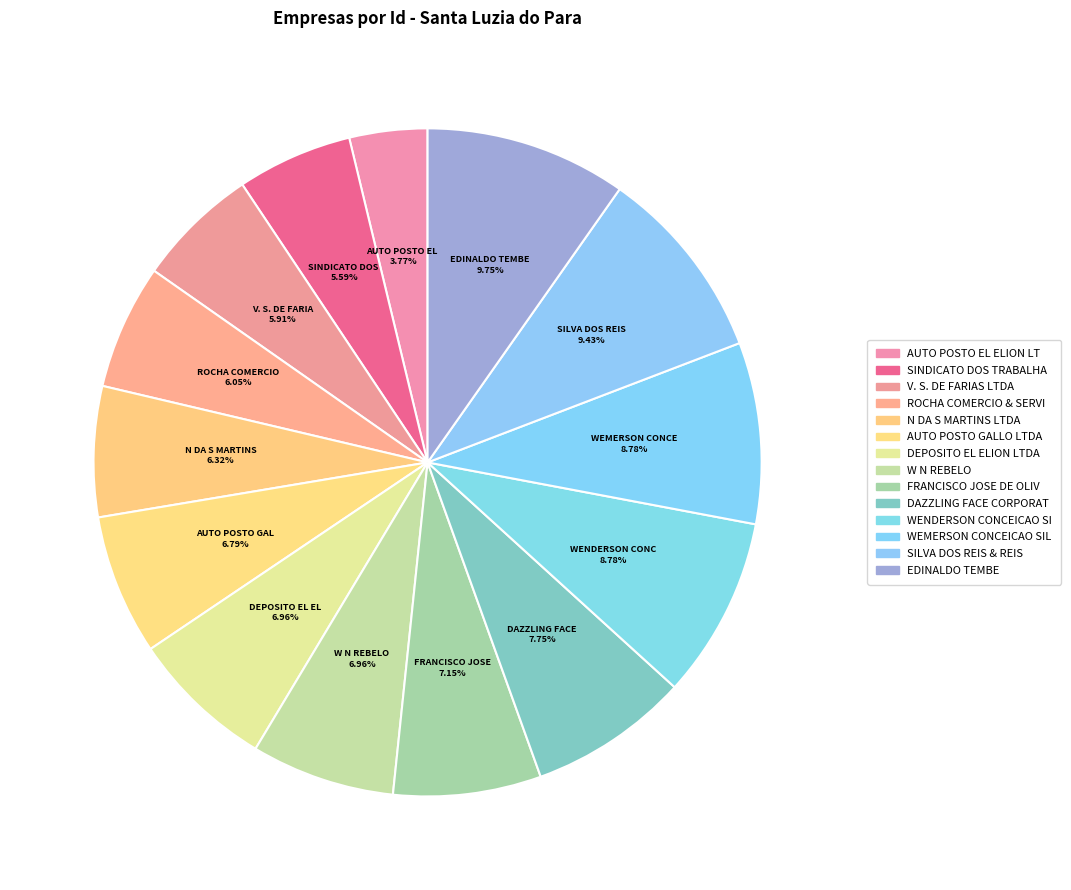

How many slices are in this pie chart?

14